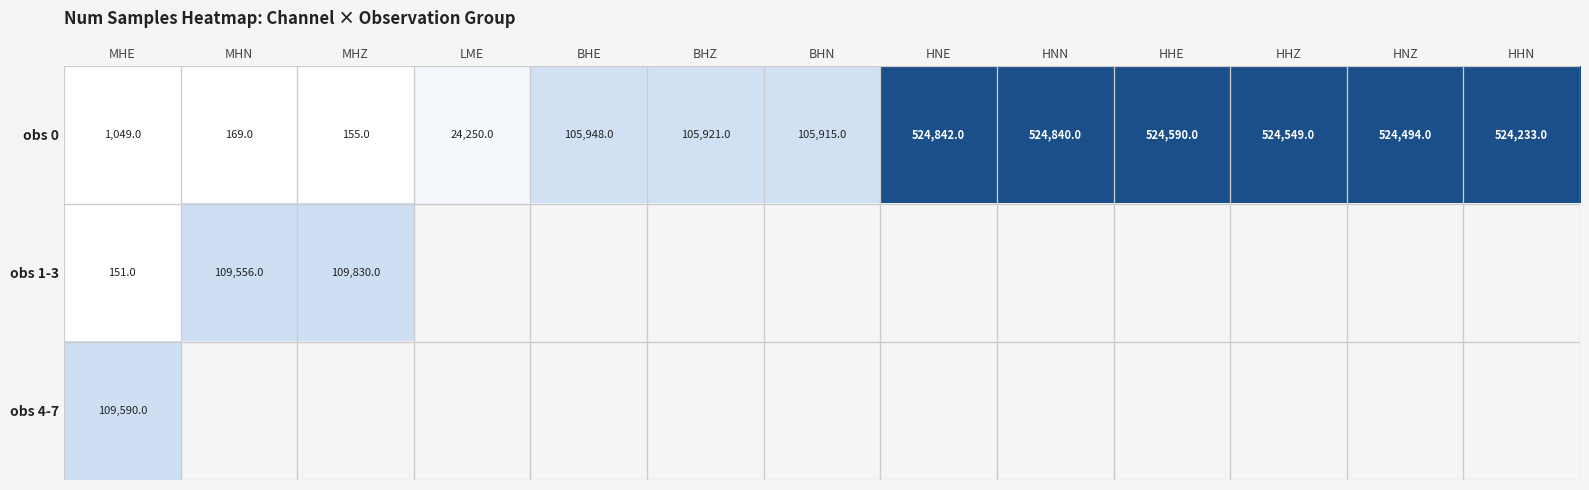

What is the sum of all obs 0 values?

3490955